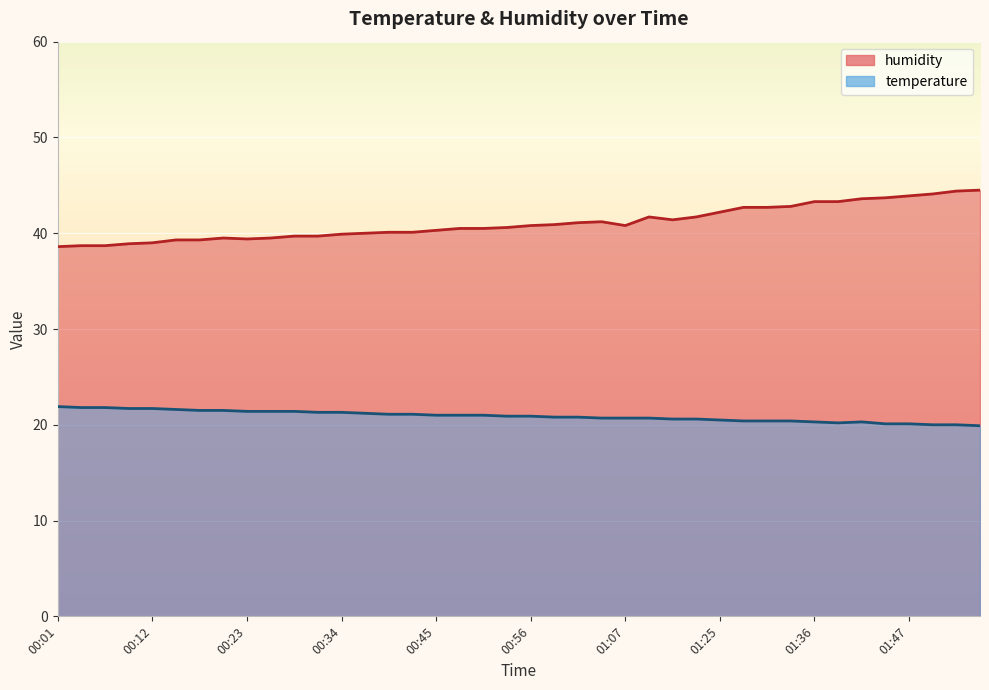

What is the label of the 17th point from the right?

01:04